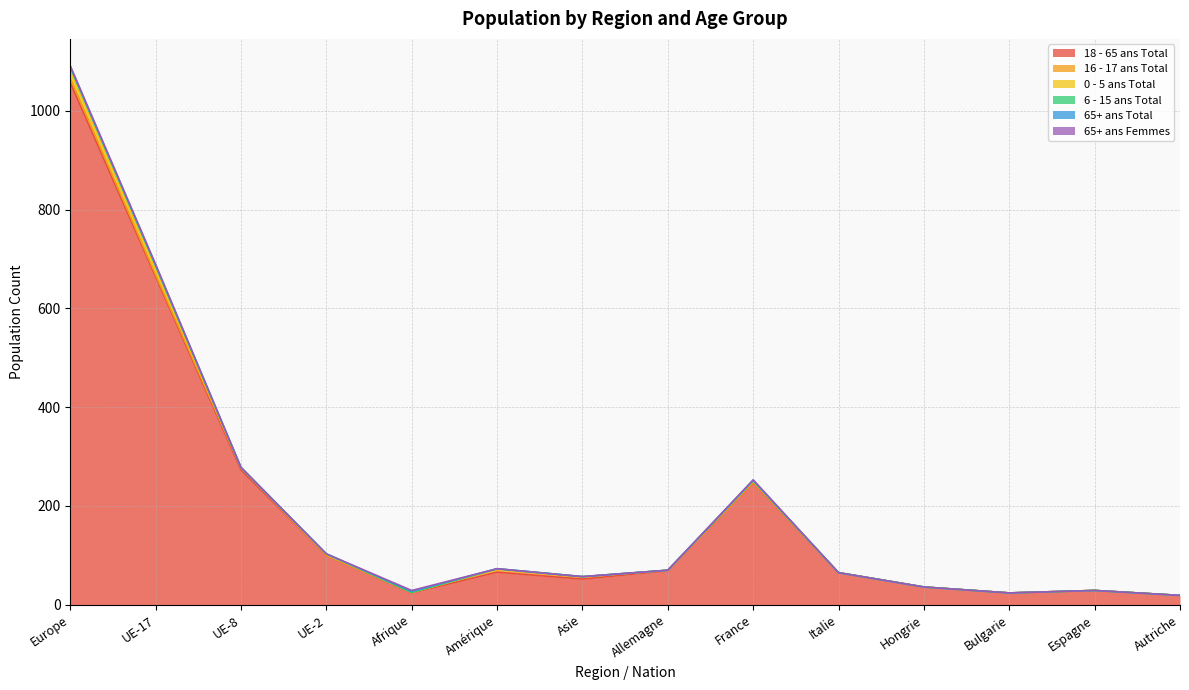

What is the difference between the maximum and minimum values in the 18 - 65 ans Total series?

1038